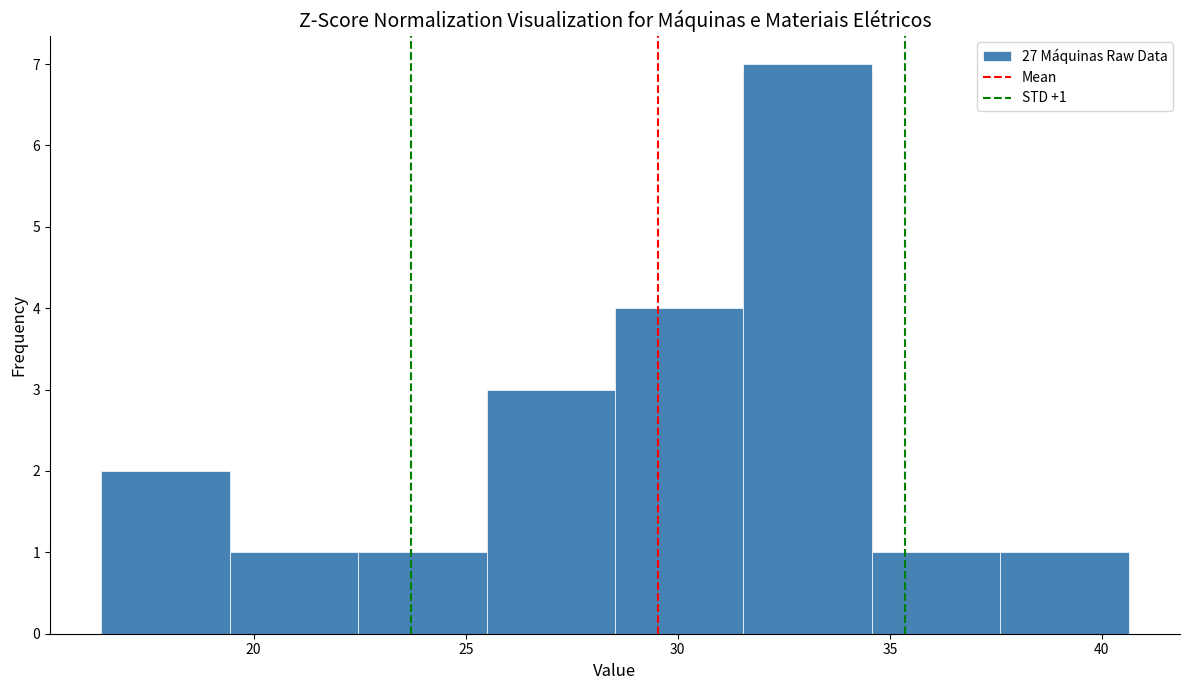

Over which range of the x-axis is the bar tallest?

31.5 to 34.5